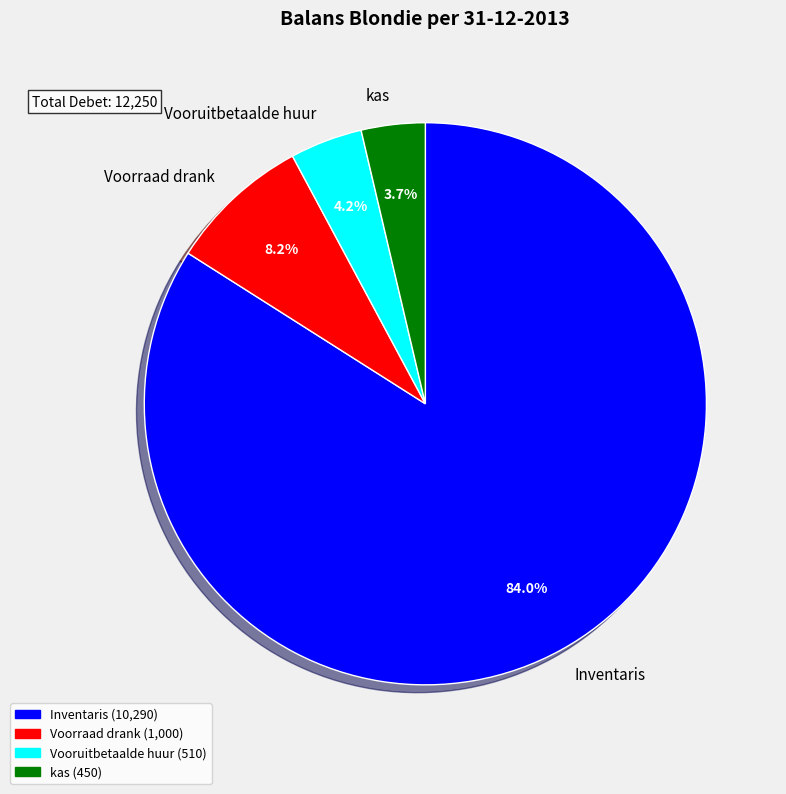

To the nearest percent, what percentage of the pie is Inventaris?

84%